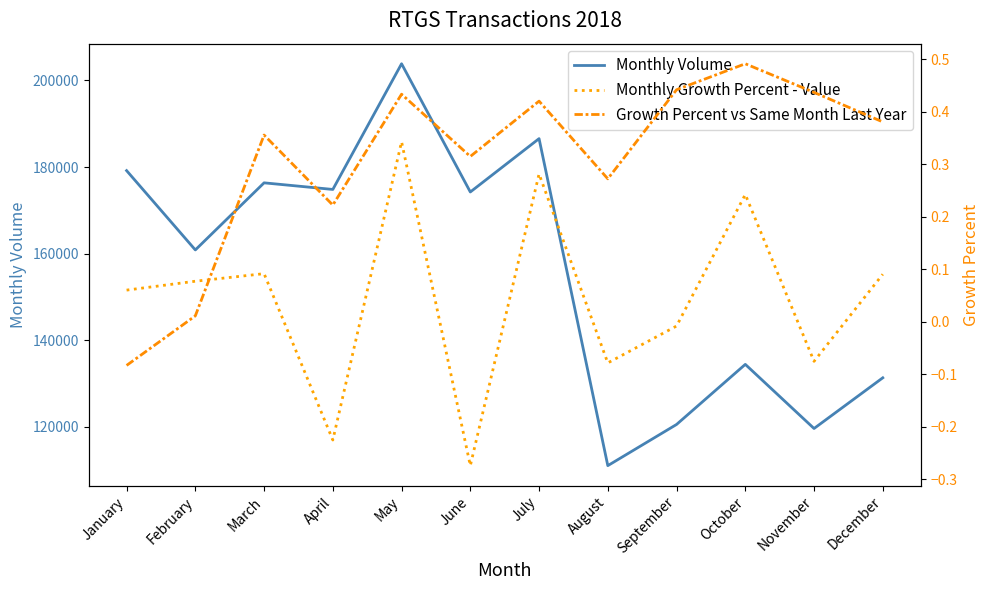

Reading left to right, extract all data points from this chart.

Monthly Volume: January=179168.0	February=160850.0	March=176345.0	April=174819.0	May=203840.0	June=174235.0	July=186551.0	August=111045.0	September=120552.0	October=134429.0	November=119622.0	December=131327.0
Monthly Growth Percent - Value: January=0.1	February=0.1	March=0.1	April=-0.2	May=0.3	June=-0.3	July=0.3	August=-0.1	September=-0.0	October=0.2	November=-0.1	December=0.1
Growth Percent vs Same Month Last Year: January=-0.1	February=0.0	March=0.4	April=0.2	May=0.4	June=0.3	July=0.4	August=0.3	September=0.4	October=0.5	November=0.4	December=0.4